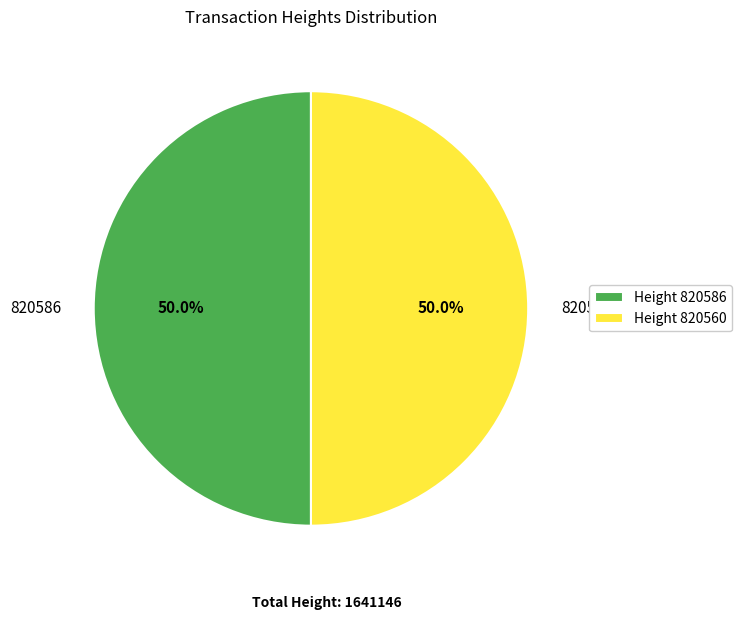

Approximately how many times larger is the value at 820586 compared to 820560?

1.0